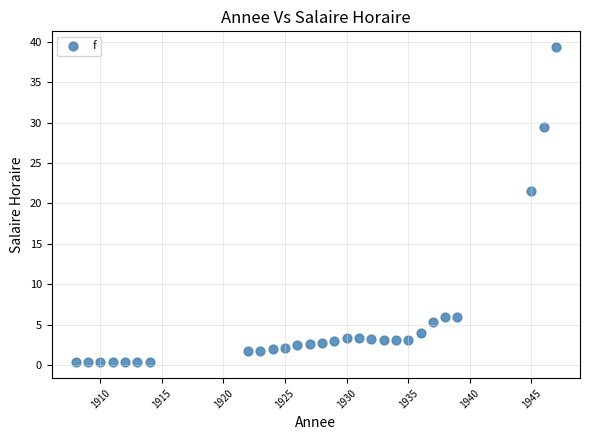

What is the range of Y values (max minus min)?

39.0